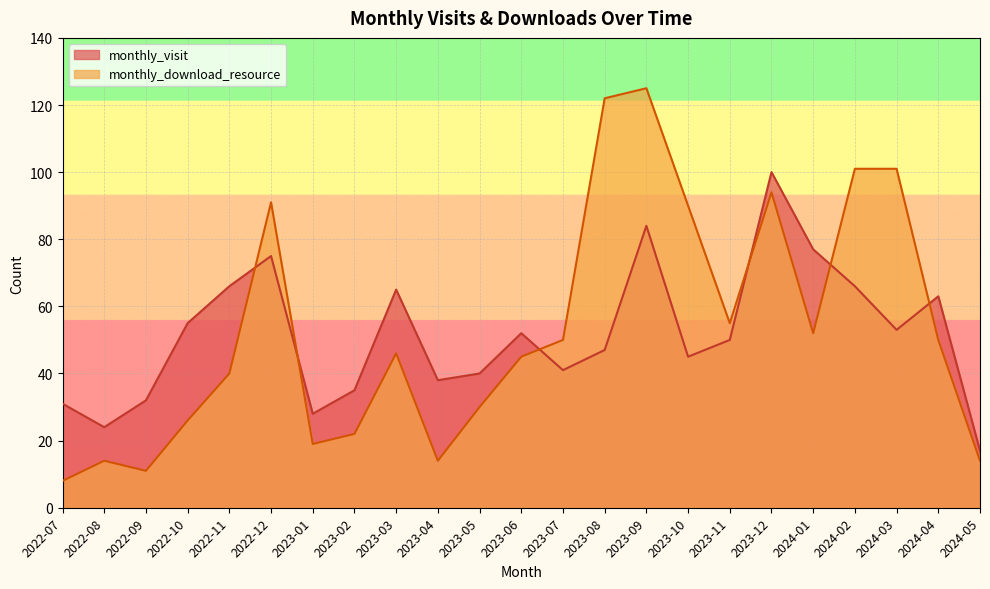

What is the label of the 8th point from the right?

2023-10